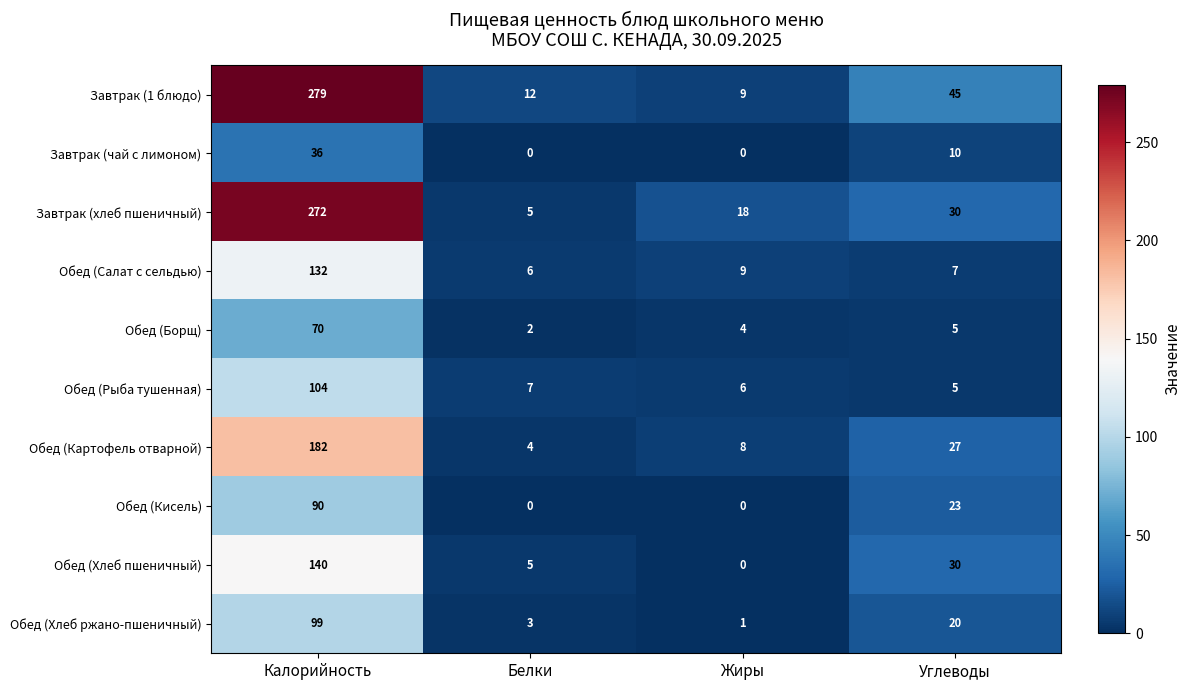

How many data points in Обед (Борщ) are less than 5?

2